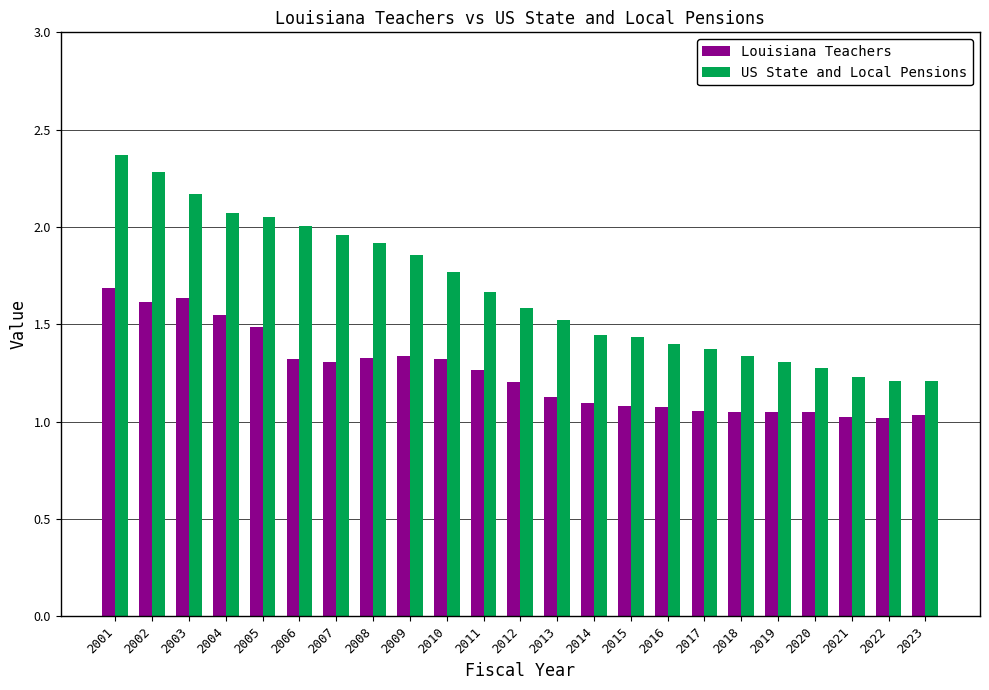

What are all the series names shown in the legend?

Louisiana Teachers, US State and Local Pensions